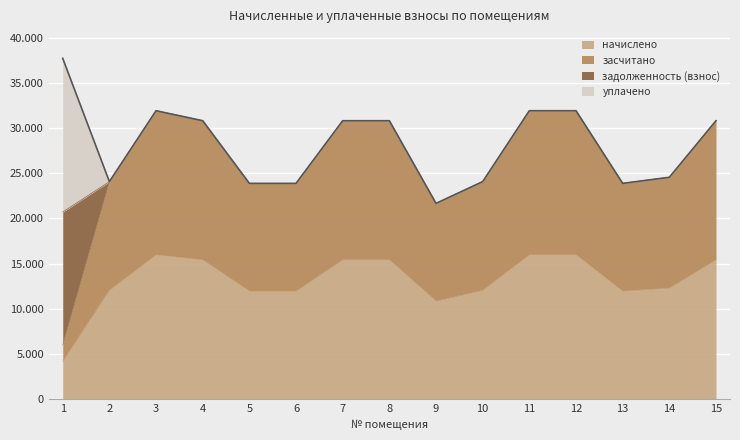

What are all the series names shown in the legend?

начислено, засчитано, задолженность (взнос), уплачено